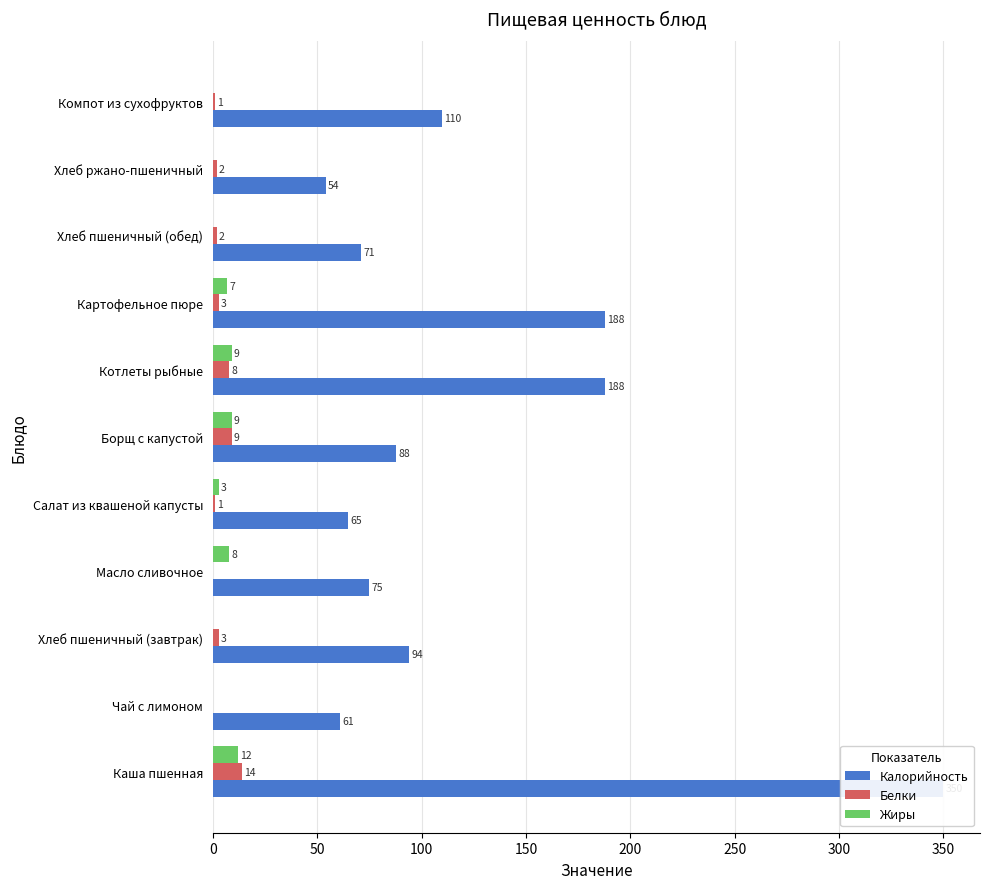

Reading right to left, what are all the values shown in this chart?

Калорийность: 110	54	71	188	188	88	65	75	94	61	350
Белки: 1	2	2	3	8	9	1	0	3	0	14
Жиры: 0	0	0	7	9	9	3	8	0	0	12